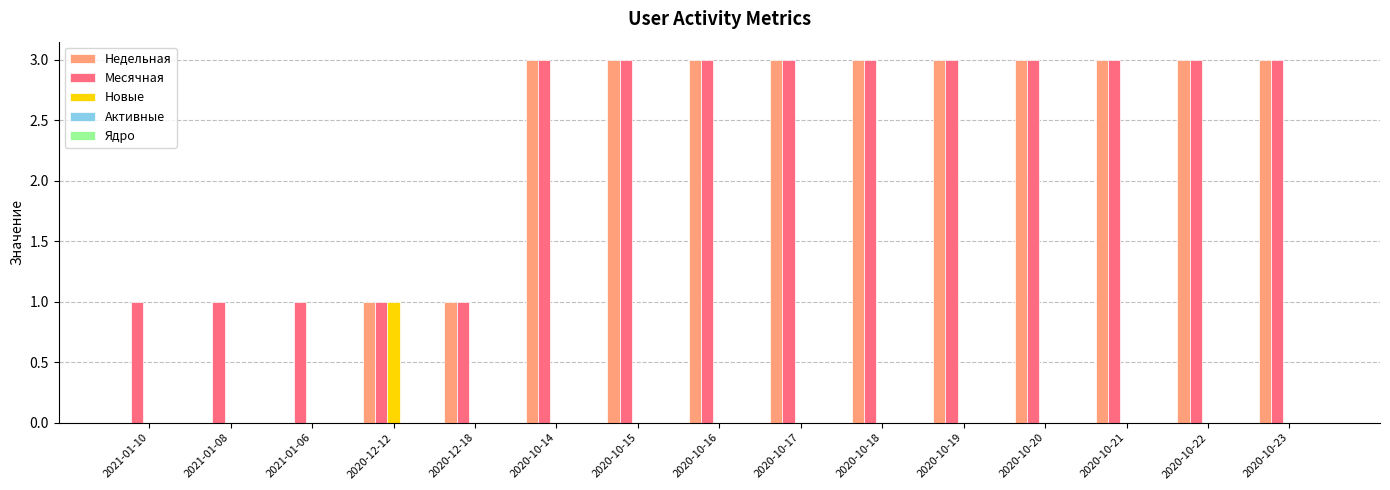

Is the value of Новые at 2020-10-23 greater than the value of Недельная at 2020-10-19?

No